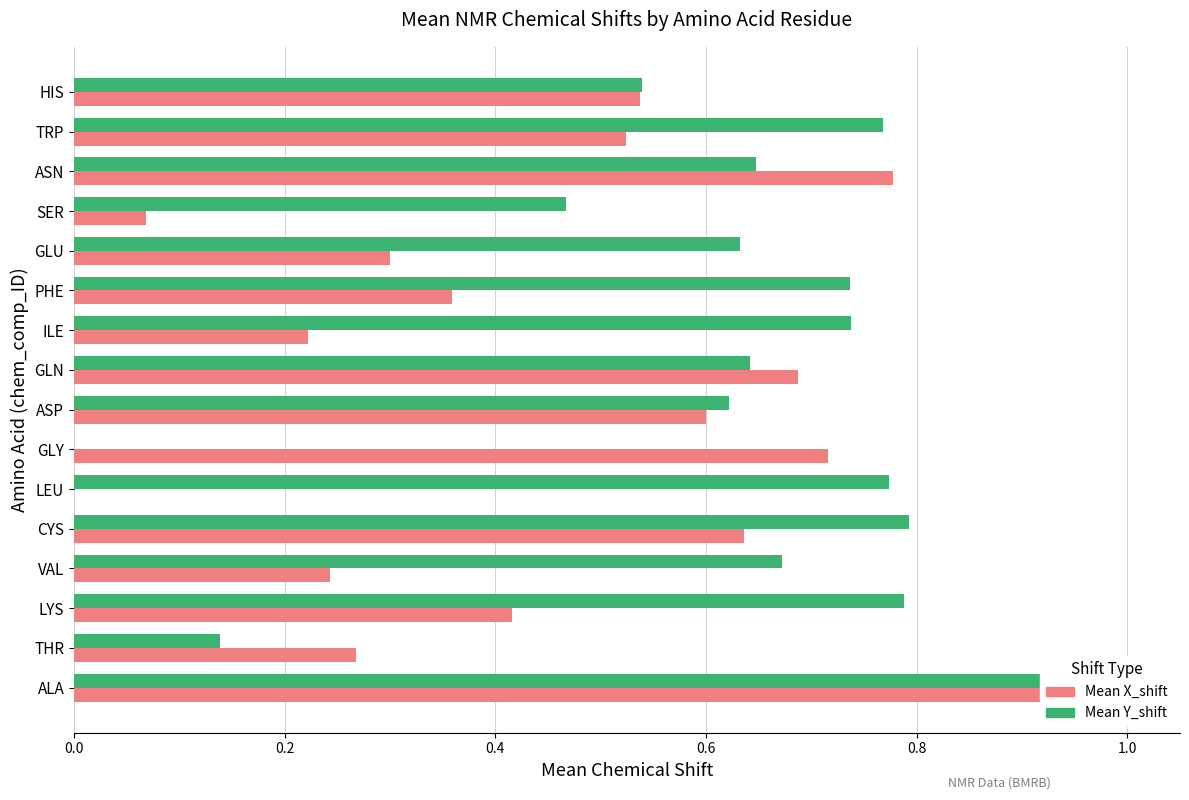

Are the bars horizontal?

Yes